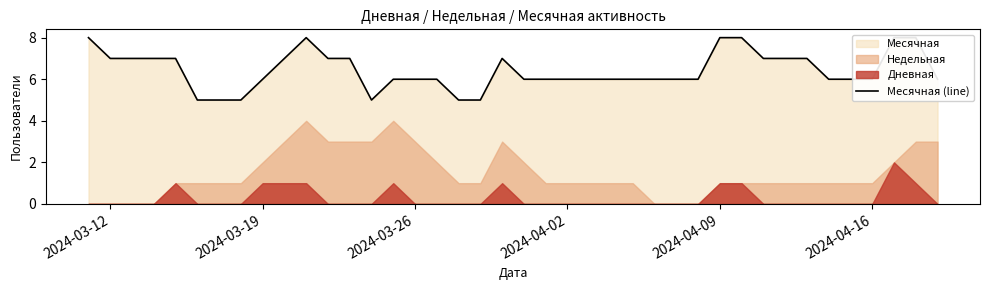

How many lines are shown in the chart?

1